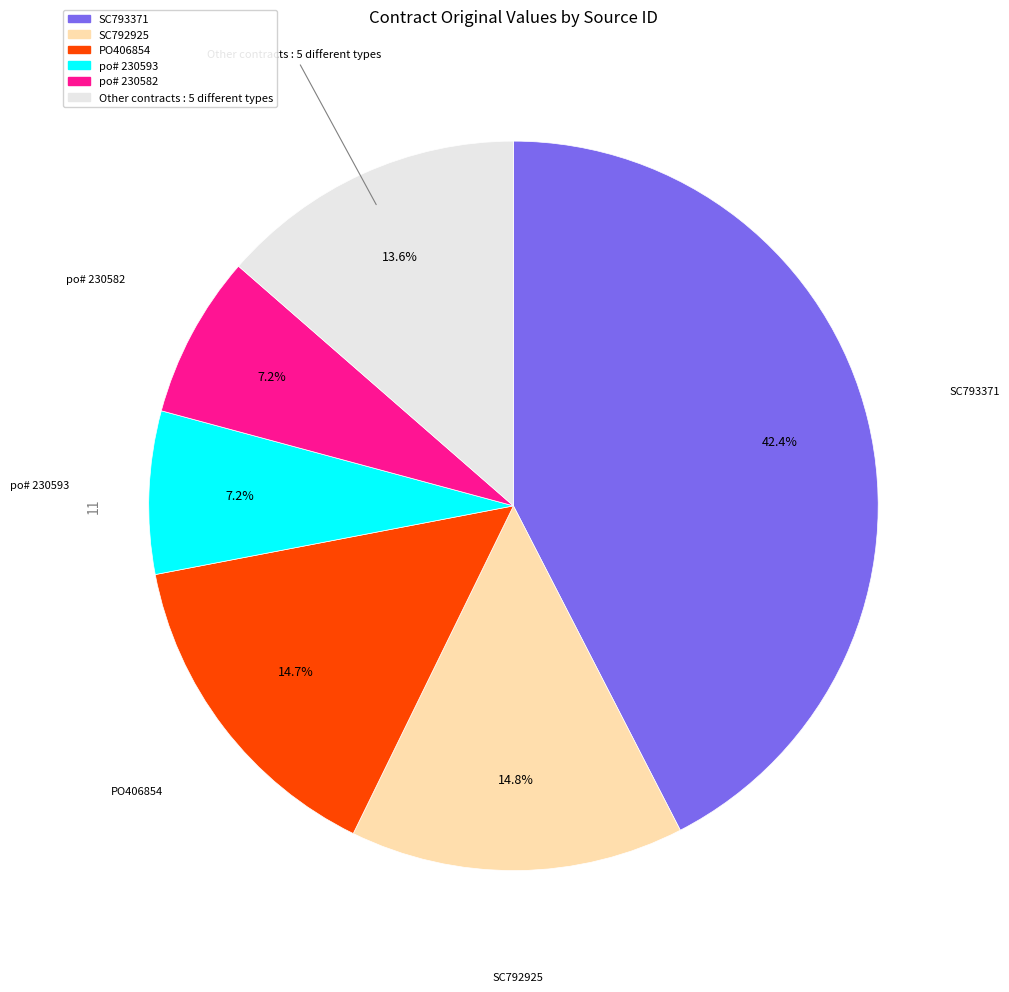

Does any single category account for the majority?

No